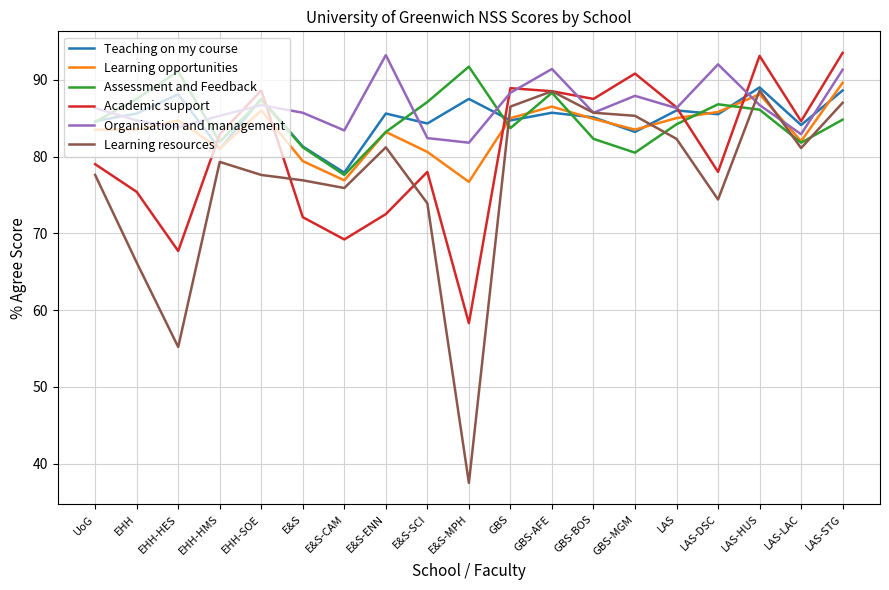

What position from the right is EHH?

18